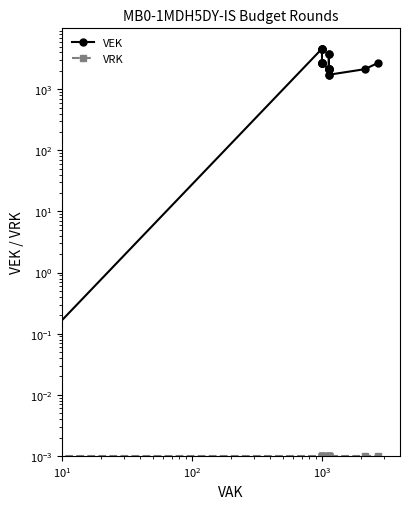

What is the greatest value displayed?

4612.0